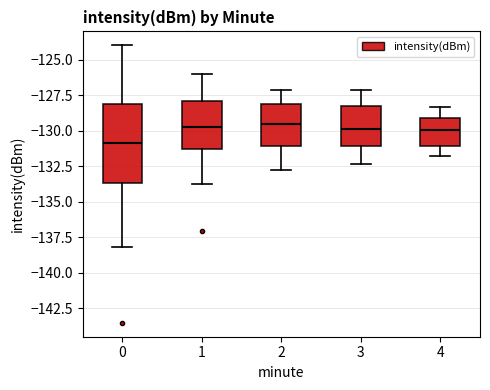

Reading left to right, transcribe this box plot: for each box, give where its median line is, the range the box spans, and where its two whiskers end, as read against the y-axis. The values are not printed on the chart, so give them approximately, as read against the axis.

0: median -131.0, box -133.5 to -128.0, whiskers -138.0 to -124.0
1: median -130.0, box -131.5 to -128.0, whiskers -133.5 to -126.0
2: median -129.5, box -131.0 to -128.0, whiskers -133.0 to -127.0
3: median -130.0, box -131.0 to -128.5, whiskers -132.5 to -127.0
4: median -130.0, box -131.0 to -129.0, whiskers -132.0 to -128.5